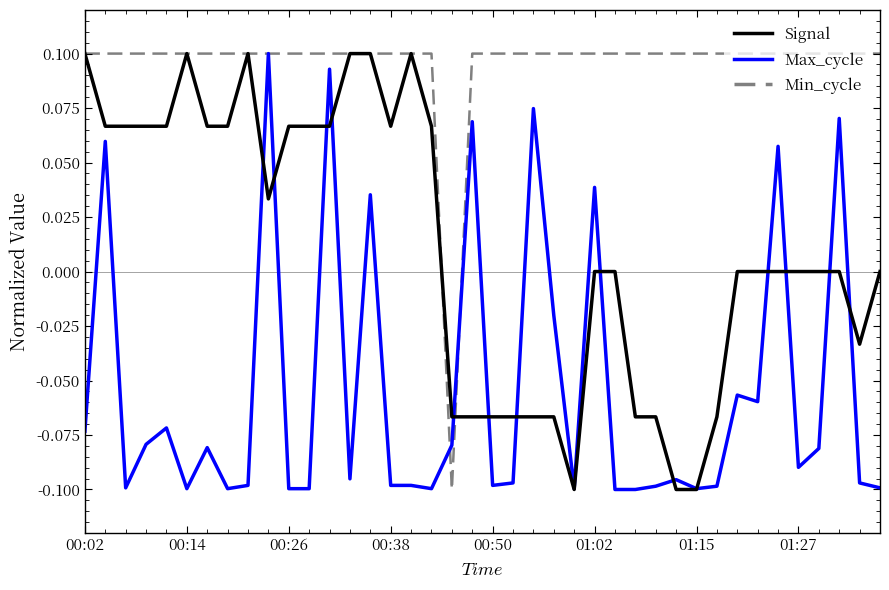

Which series has the largest total across all categories?

Min_cycle